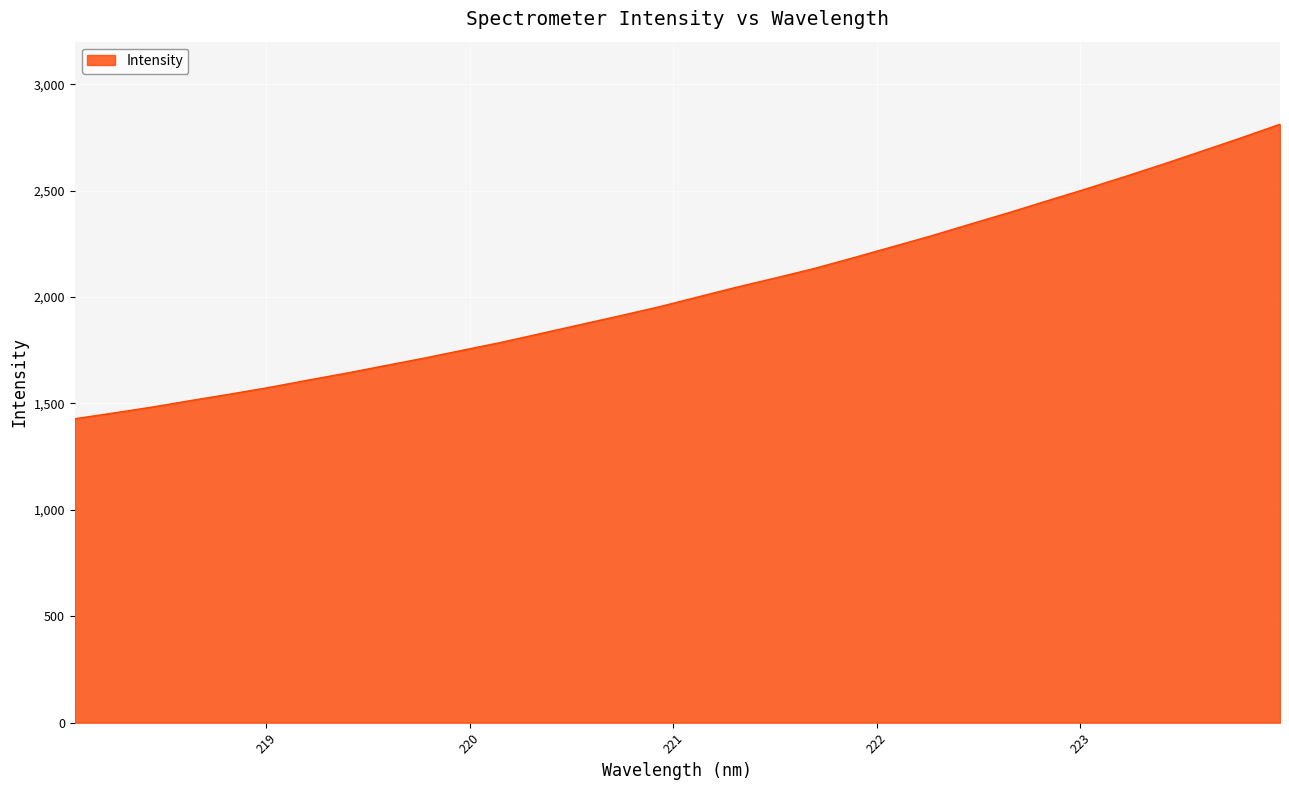

True or false: the data has more than 0 interior local peaks.

False